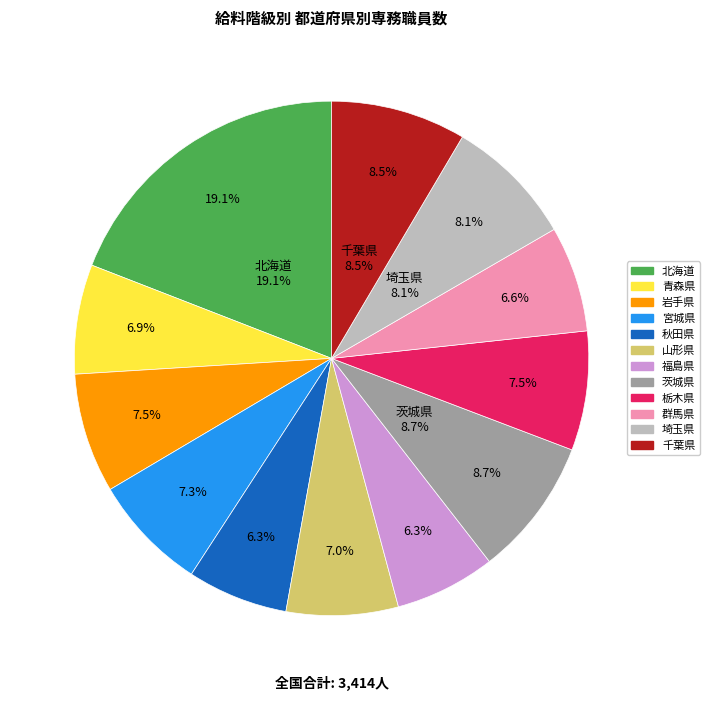

How many slices are in this pie chart?

12